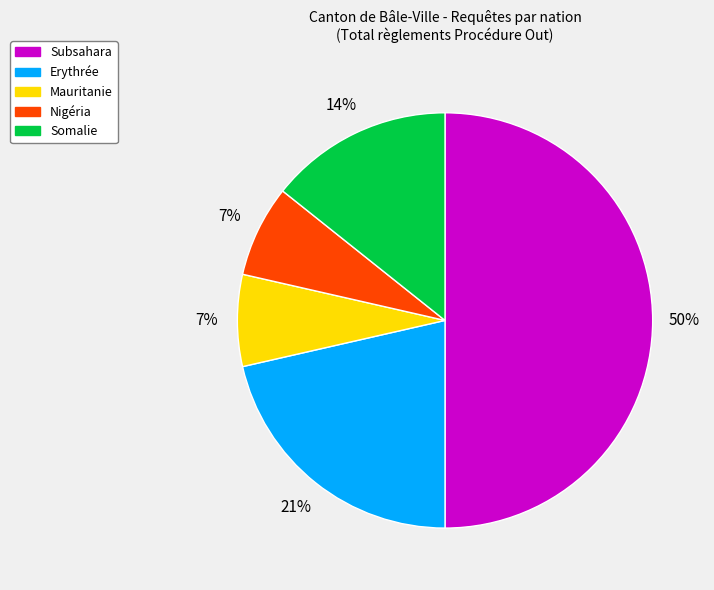

How many slices are in this pie chart?

5